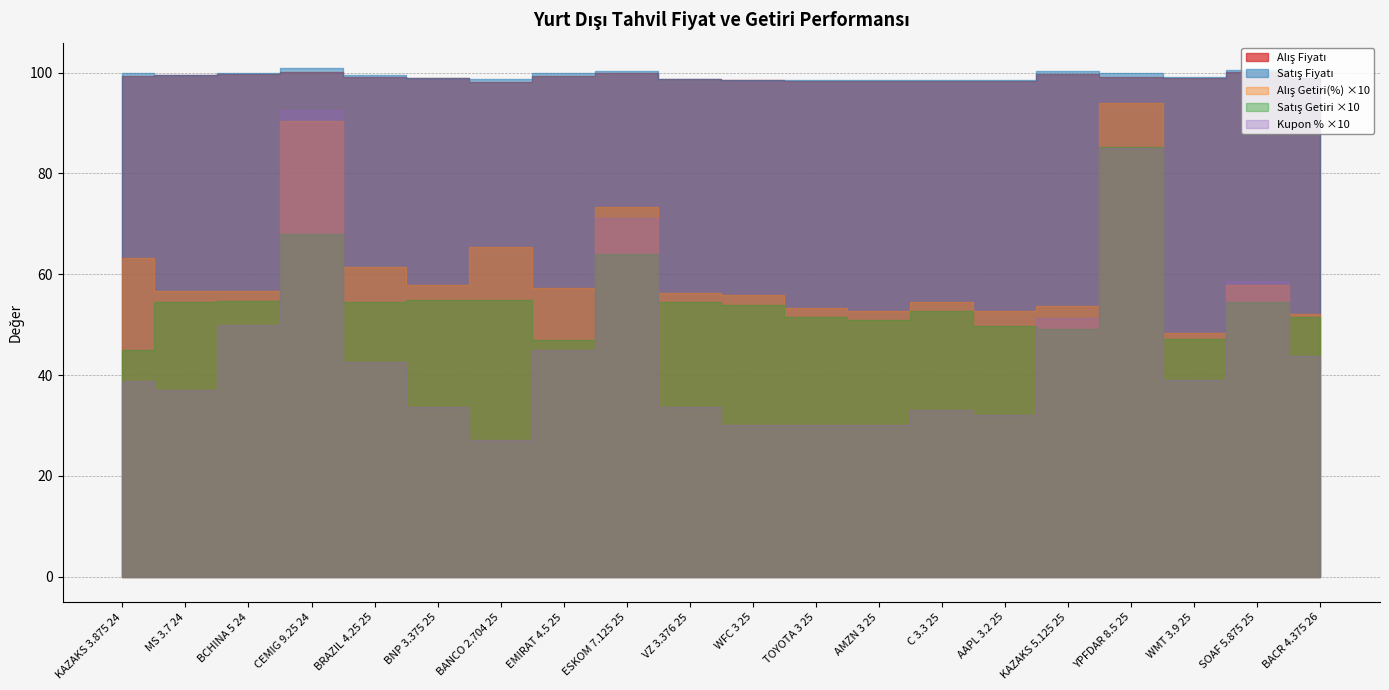

At KAZAKS 5.125 25, list the series in order from largest to smallest.

Satış Fiyatı, Alış Fiyatı, Alış Getiri(%), Kupon %, Satış Getiri